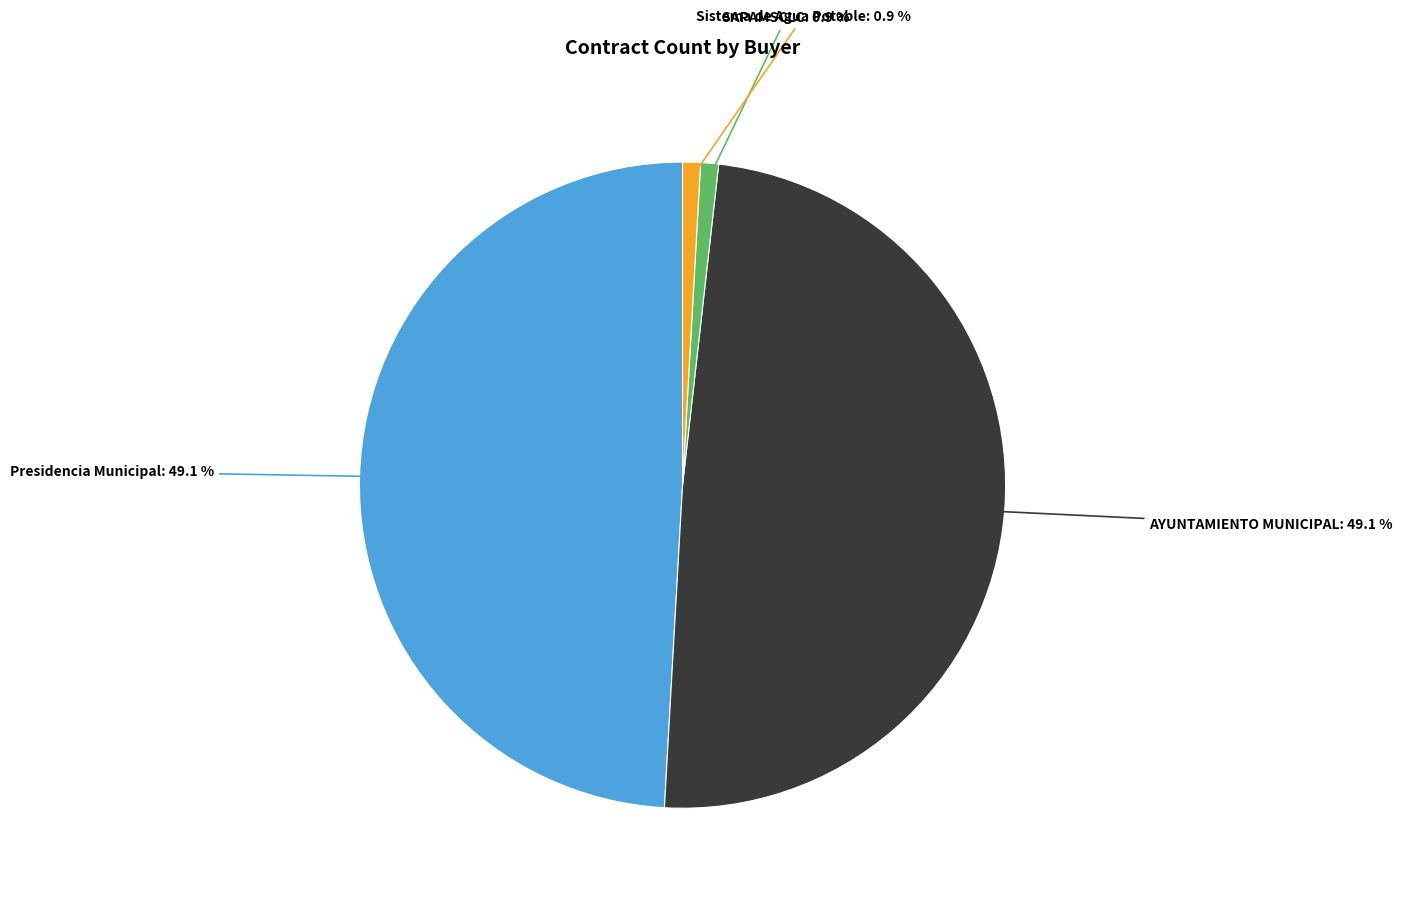

Does Presidencia Municipal account for over 50% of the chart?

No